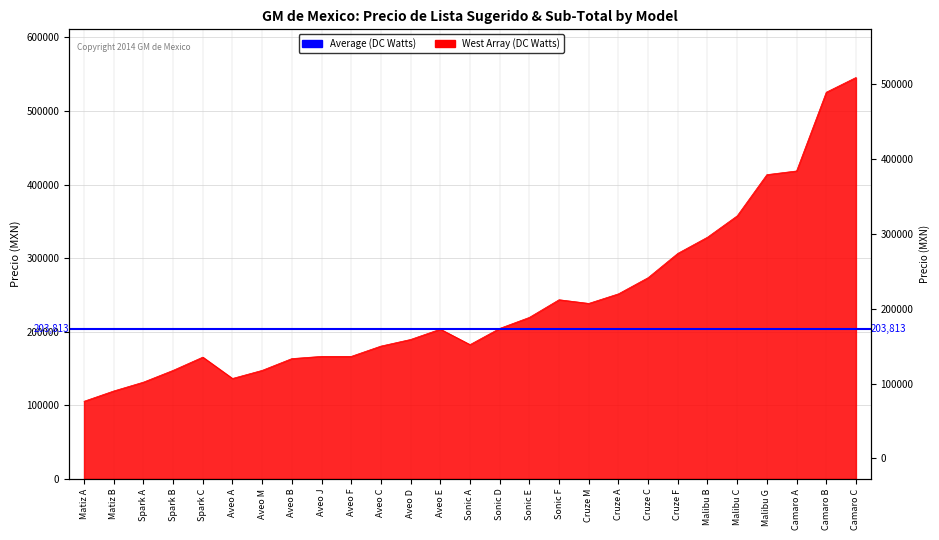

Rank the categories by value from lowest to highest.

Matiz A, Matiz B, Spark A, Aveo A, Spark B, Aveo M, Aveo B, Spark C, Aveo J, Aveo F, Aveo C, Sonic A, Aveo D, Aveo E, Sonic D, Sonic E, Cruze M, Sonic F, Cruze A, Cruze C, Cruze F, Malibu B, Malibu C, Malibu G, Camaro A, Camaro B, Camaro C